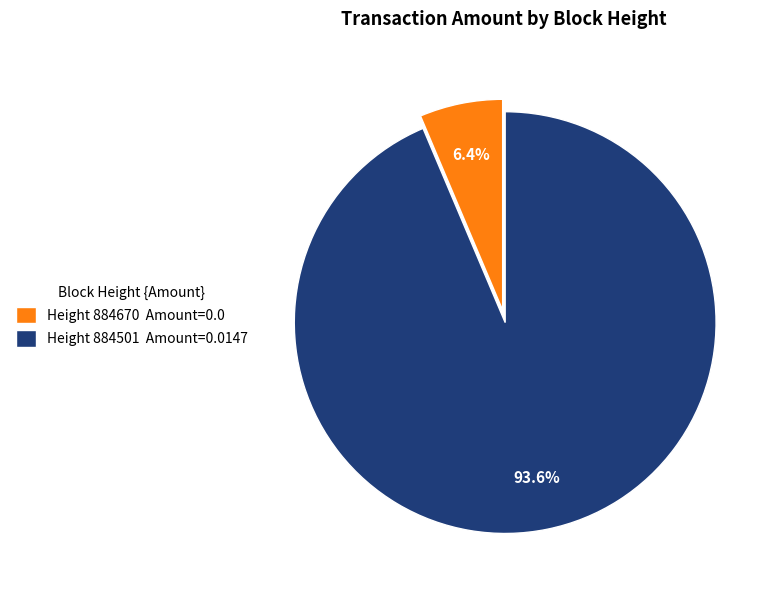

Does Height 884670 Amount=0.0 account for over 50% of the chart?

No